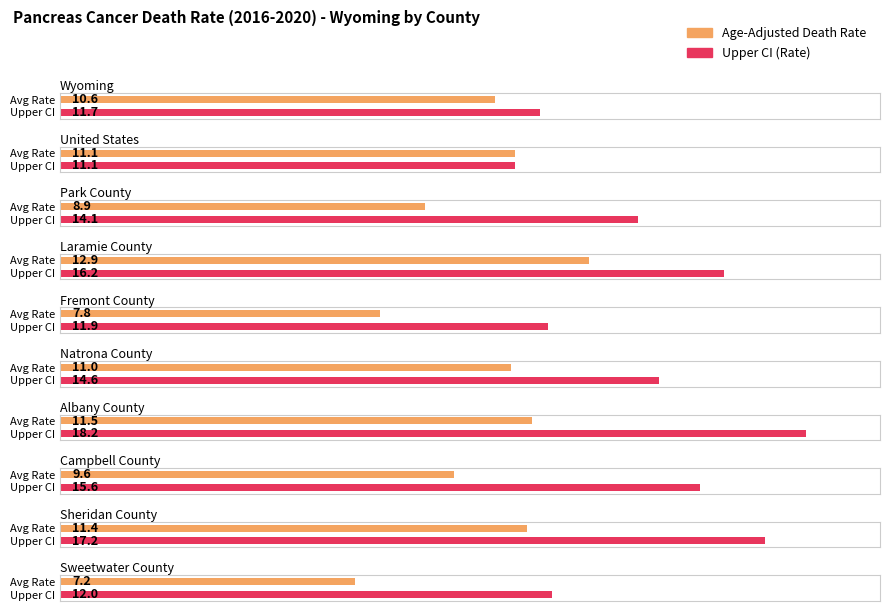

What are all the series names shown in the legend?

Age-Adjusted Death Rate, Upper CI